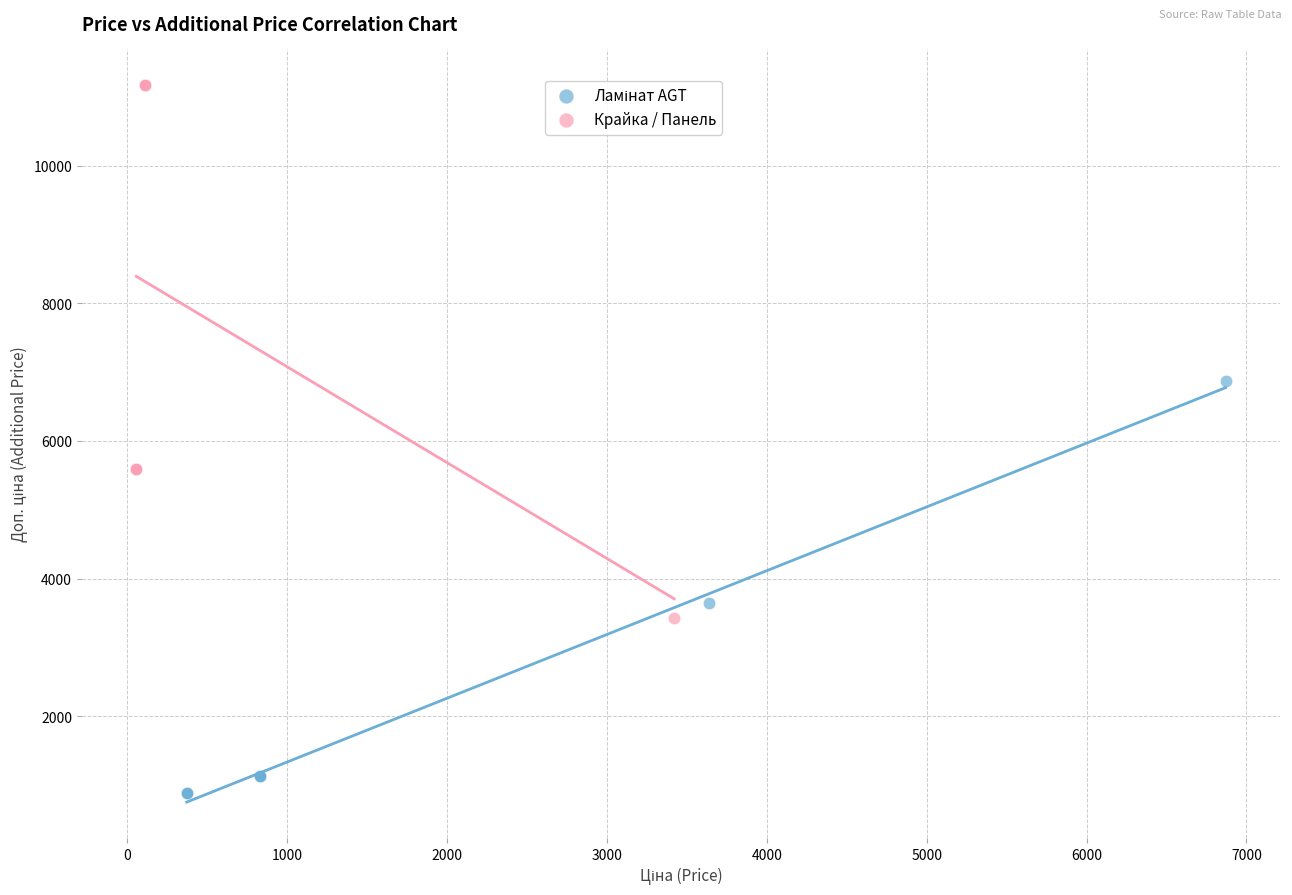

Which series contains the highest Y value?

Крайка / Панель